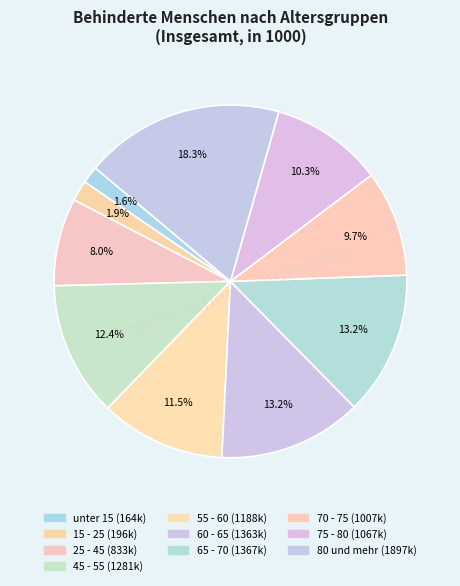

What percentage is the 65 - 70 slice, to the nearest percent?

13%